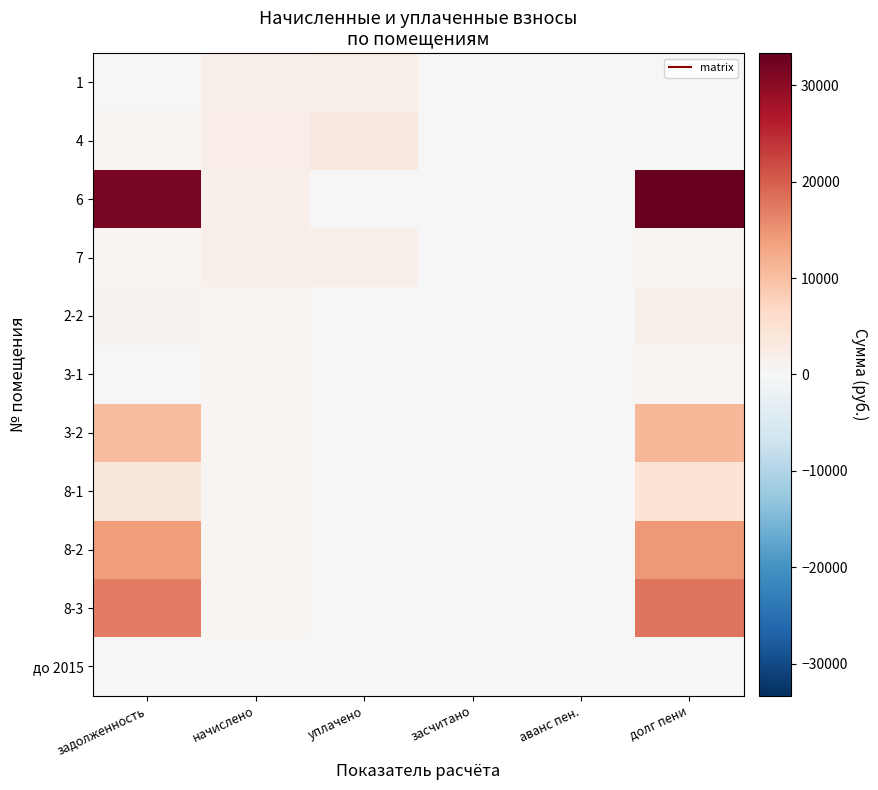

Between задолженность and засчитано, which series saw the biggest shift?

6